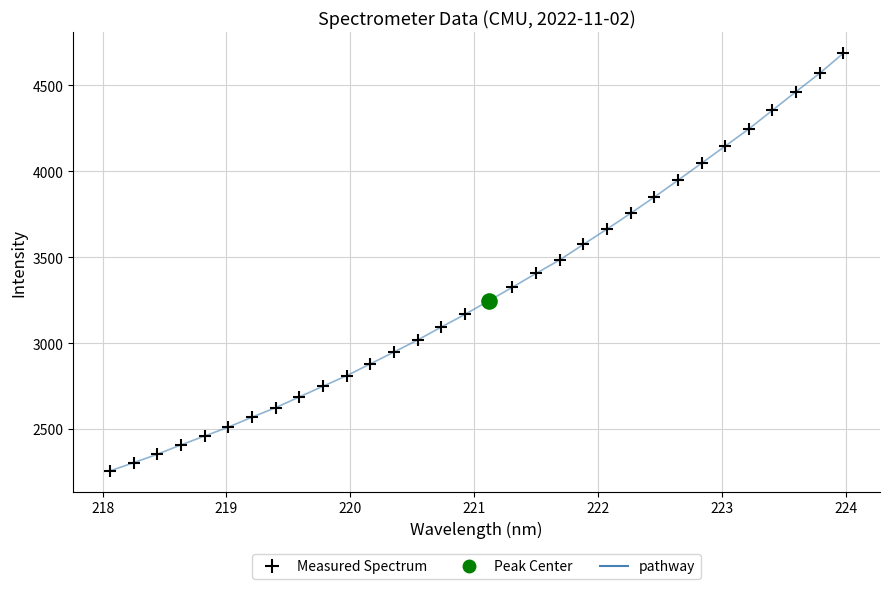

What is the difference between the maximum and minimum values?

2430.2